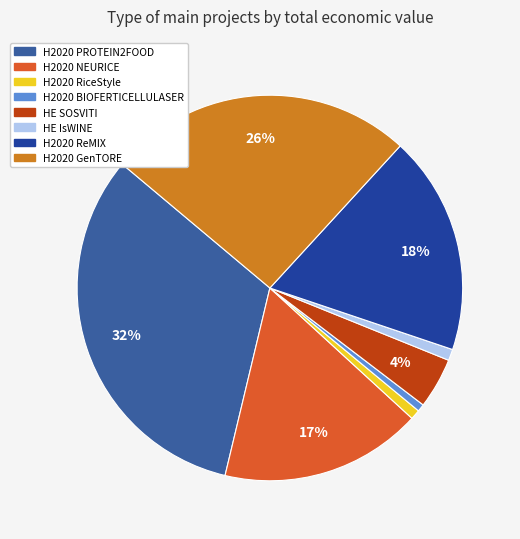

Is there any slice that represents more than half of the pie?

No